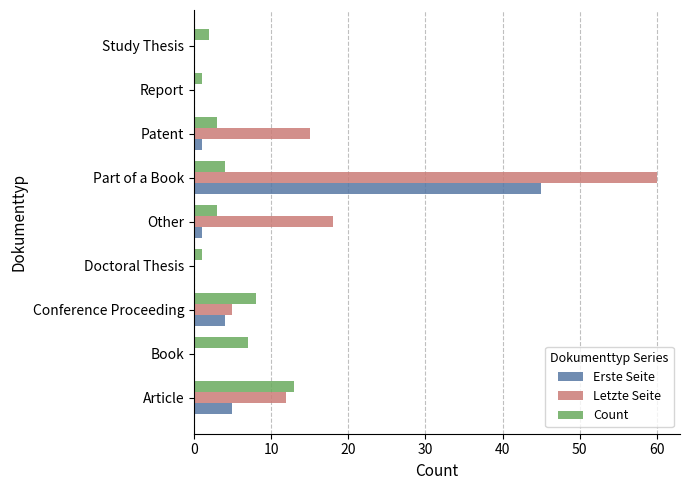

Between Conference Proceeding and Study Thesis, which series saw the biggest shift?

Count